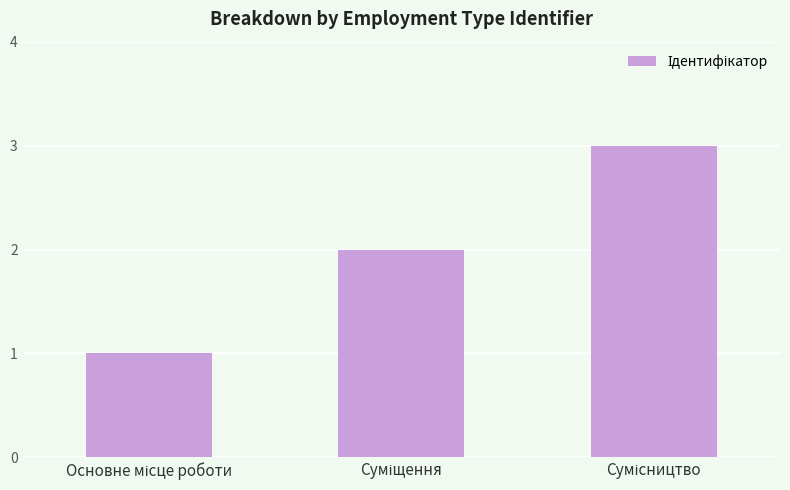

What is the smallest value displayed?

1